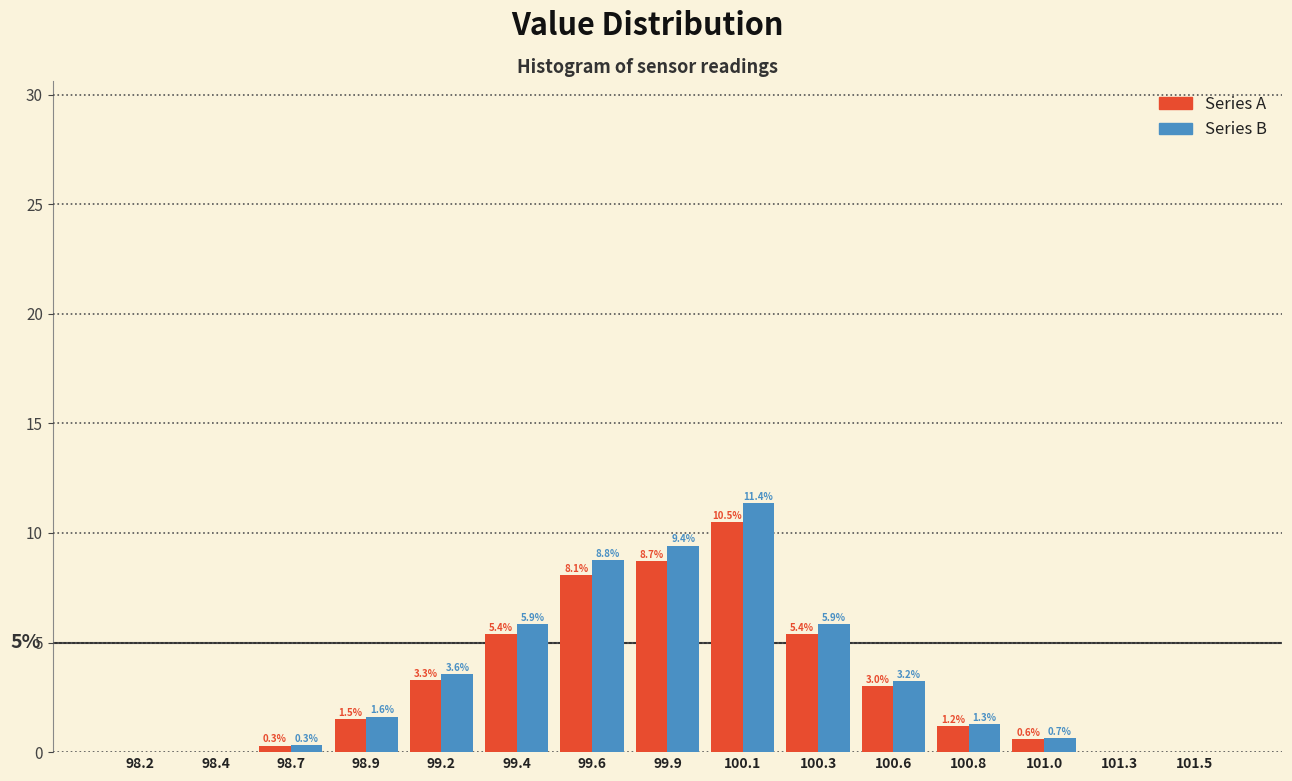

Which category has the highest value across all series?

100.1